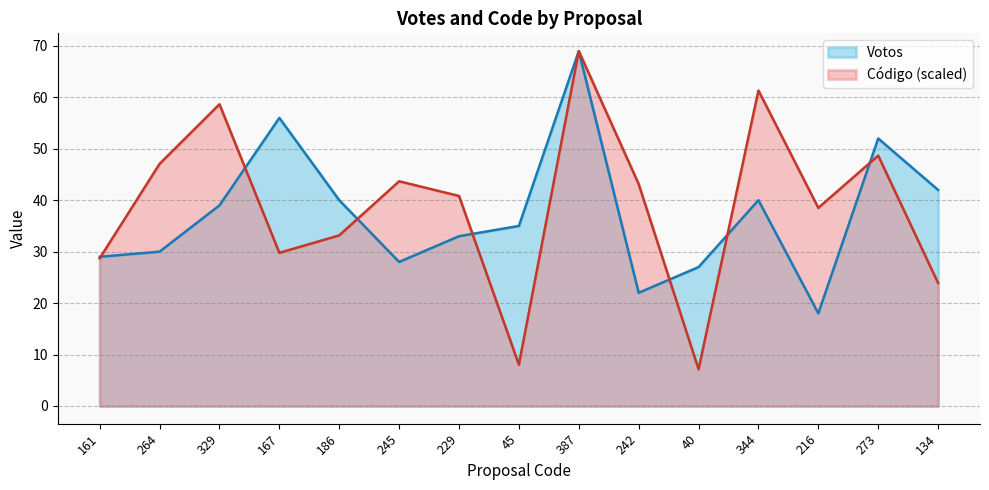

Between 229 and 387, which series saw the biggest shift?

Votos